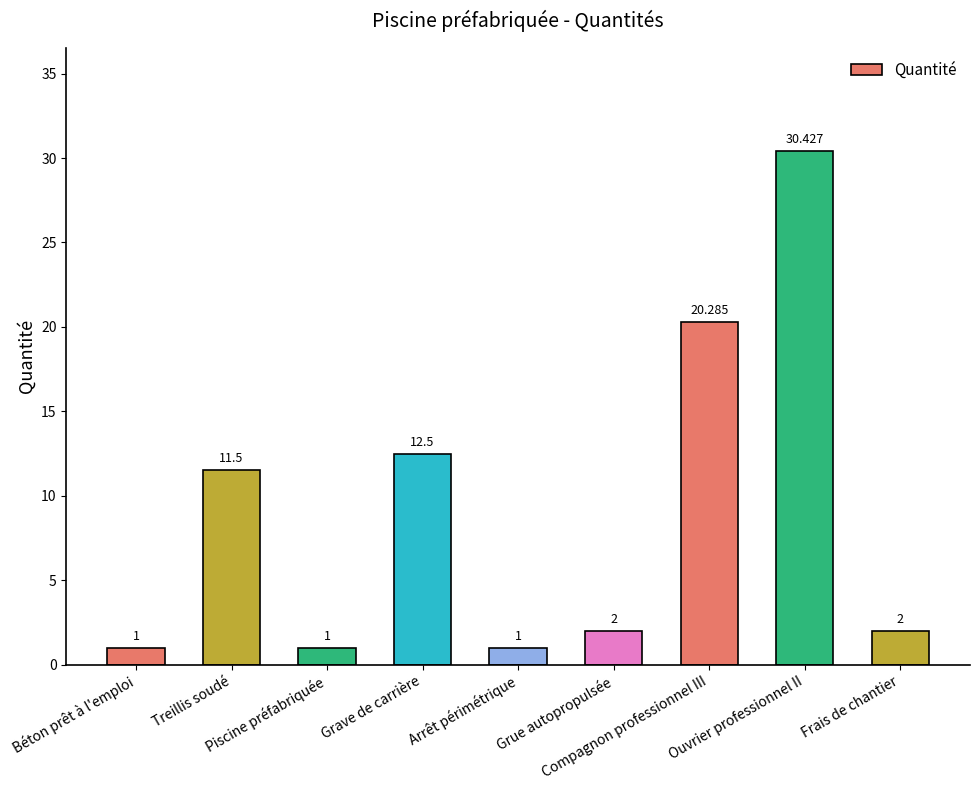

What is the average value?

9.1